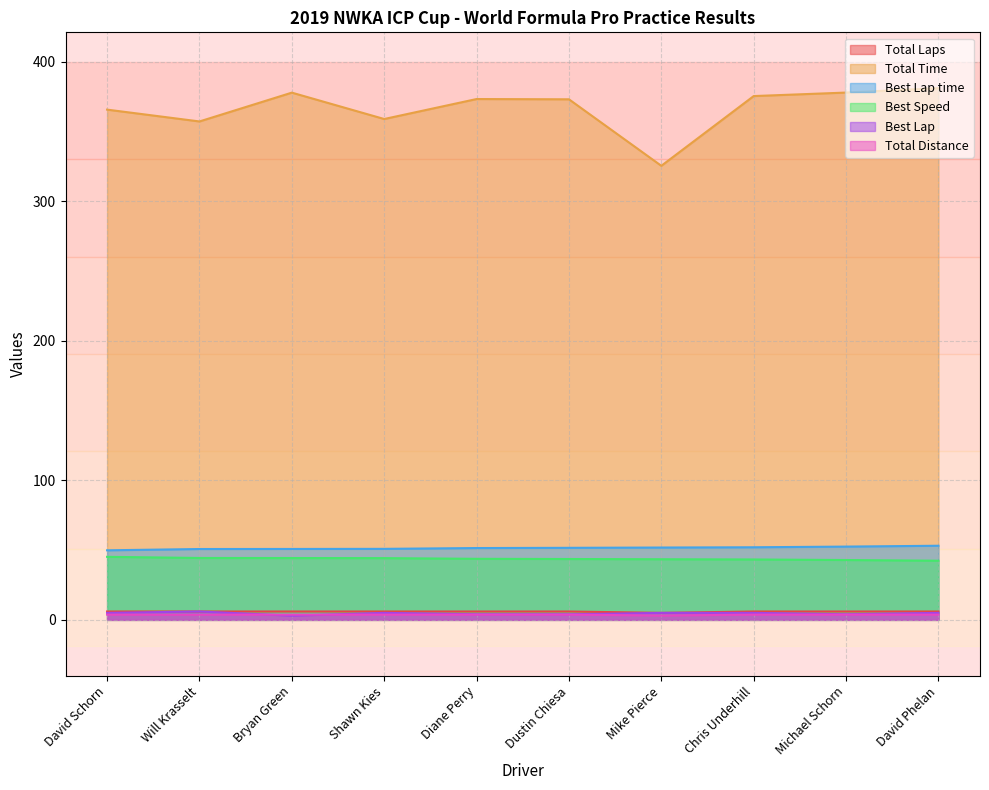

What is the spread (max minus min) of values at Chris Underhill?

371.5